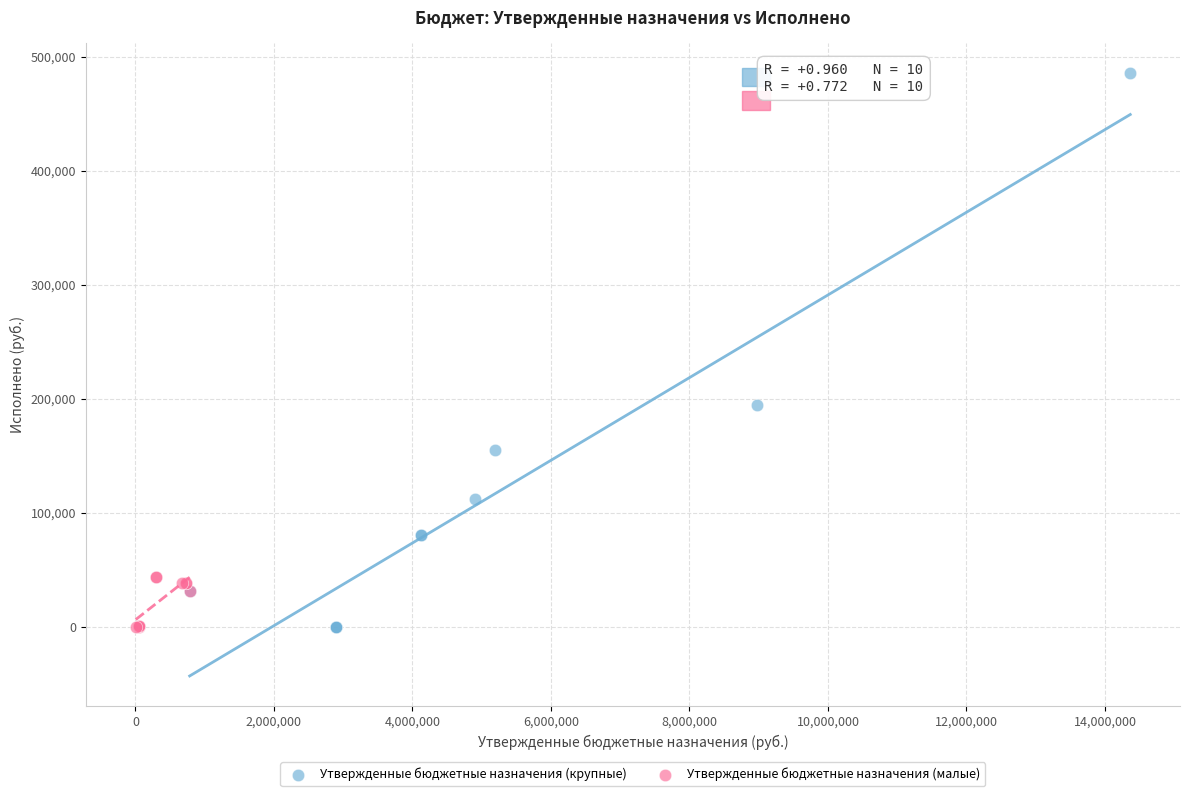

Which series has the widest spread of Y values?

Утвержденные бюджетные назначения (крупные)